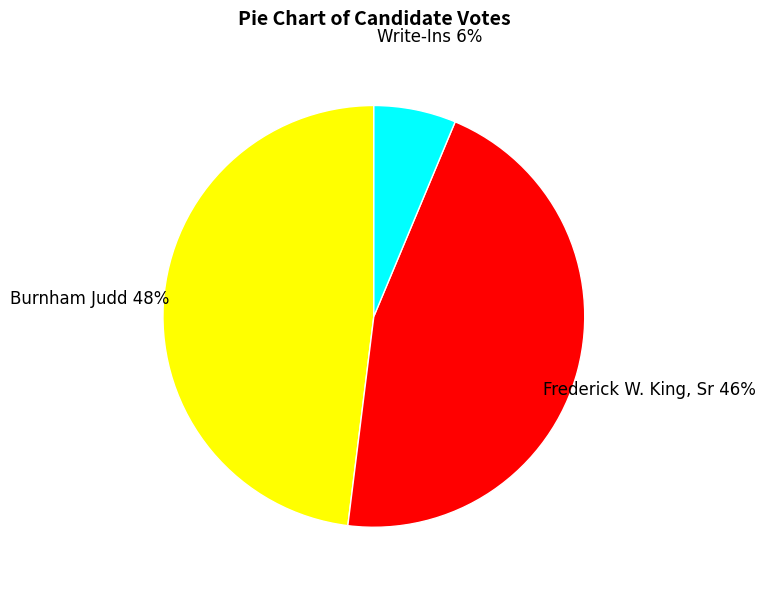

Between Frederick W. King, Sr and Burnham Judd, which is larger?

Burnham Judd